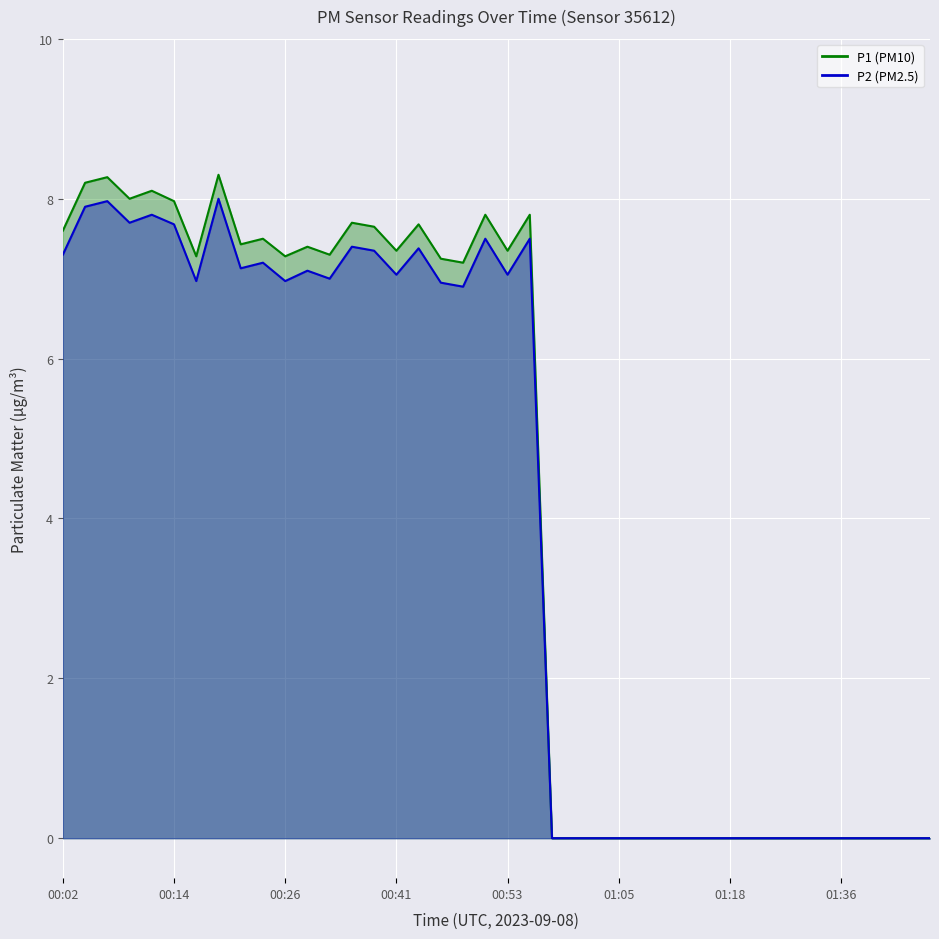

Reading left to right, extract all data points from this chart.

P1: 00:02=7.6	00:04=8.2	00:06=8.3	00:09=8.0	00:11=8.1	00:14=8.0	00:16=7.3	00:19=8.3	00:21=7.4	00:24=7.5	00:26=7.3	00:29=7.4	00:31=7.3	00:36=7.7	00:38=7.7	00:41=7.3	00:43=7.7	00:46=7.2	00:48=7.2	00:51=7.8	00:53=7.3	00:55=7.8	00:58=0.0	01:00=0.0	01:03=0.0	01:05=0.0	01:08=0.0	01:10=0.0	01:13=0.0	01:15=0.0	01:18=0.0	01:26=0.0	01:29=0.0	01:31=0.0	01:33=0.0	01:36=0.0	01:38=0.0	01:41=0.0	01:43=0.0	01:46=0.0
P2: 00:02=7.3	00:04=7.9	00:06=8.0	00:09=7.7	00:11=7.8	00:14=7.7	00:16=7.0	00:19=8.0	00:21=7.1	00:24=7.2	00:26=7.0	00:29=7.1	00:31=7.0	00:36=7.4	00:38=7.3	00:41=7.0	00:43=7.4	00:46=7.0	00:48=6.9	00:51=7.5	00:53=7.0	00:55=7.5	00:58=0.0	01:00=0.0	01:03=0.0	01:05=0.0	01:08=0.0	01:10=0.0	01:13=0.0	01:15=0.0	01:18=0.0	01:26=0.0	01:29=0.0	01:31=0.0	01:33=0.0	01:36=0.0	01:38=0.0	01:41=0.0	01:43=0.0	01:46=0.0